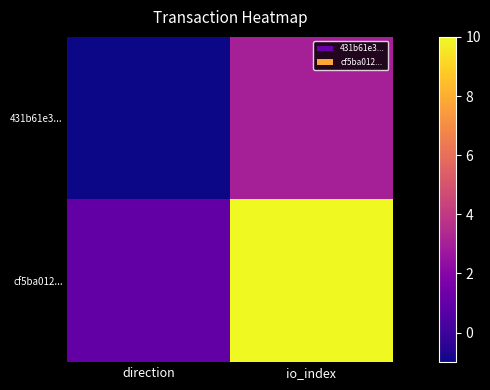

Which series changed the most between direction and io_index?

cf5ba012...